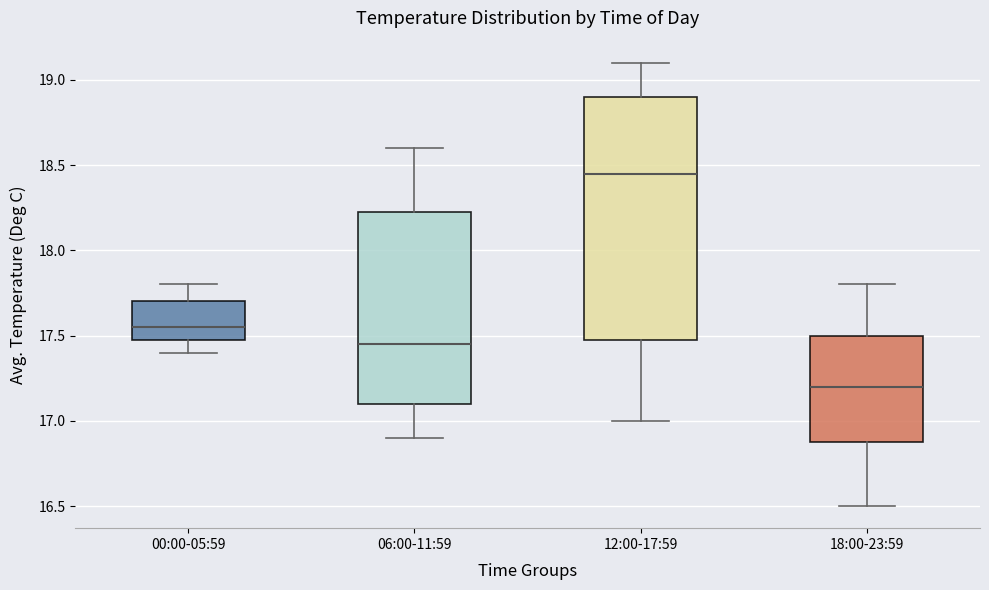

Where is the upper edge of the box for 06:00-11:59 on the y-axis? The values are not printed on the chart, so give them approximately, as read against the axis.

18.25